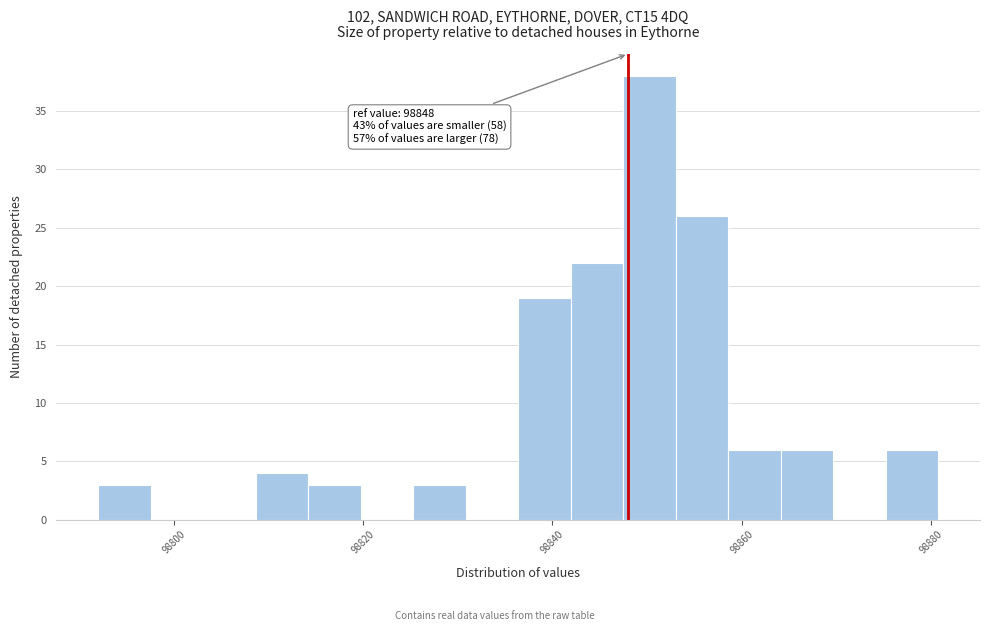

Read against the x-axis, roughly where is the centre of the tallest bar?

98850